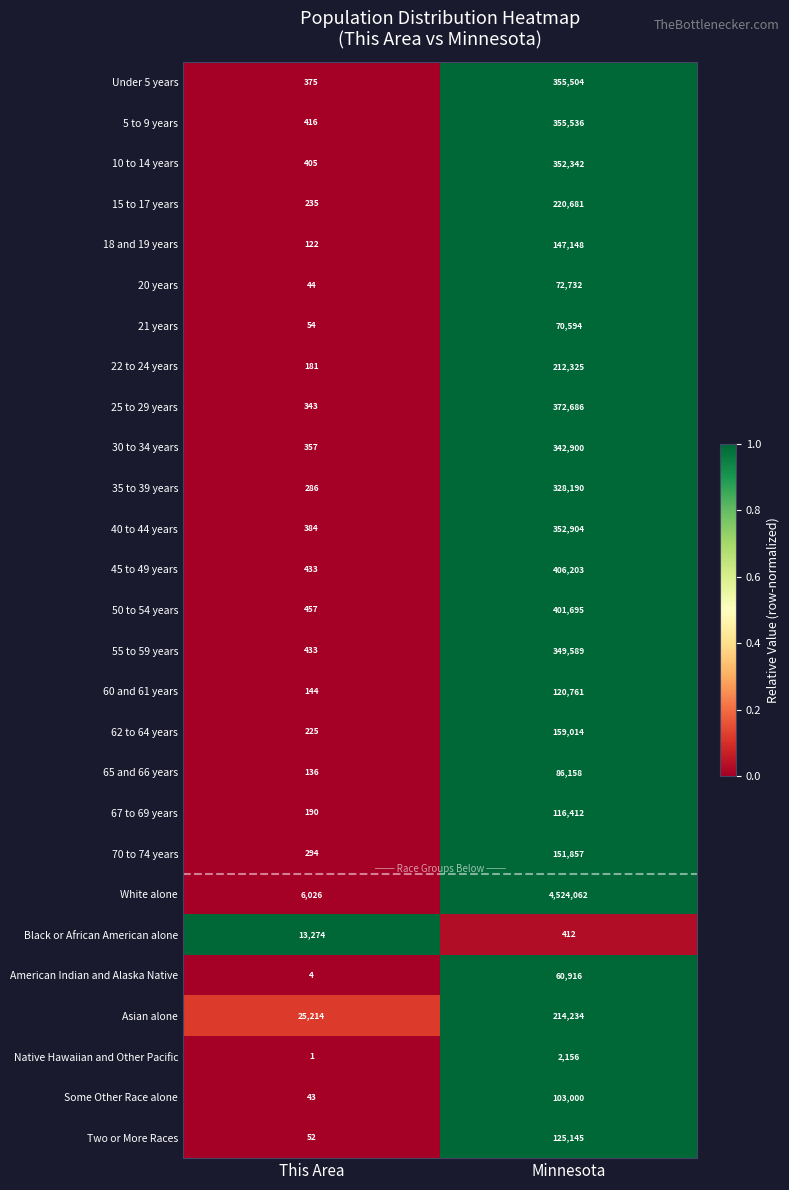

Count the number of categories in the chart.

2